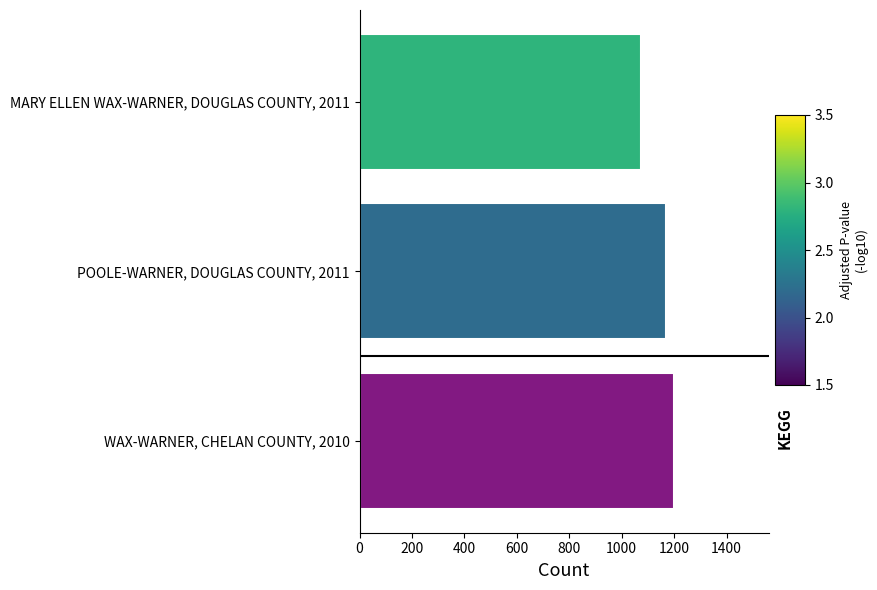

What is the value of the 1st bar from the top?

1074